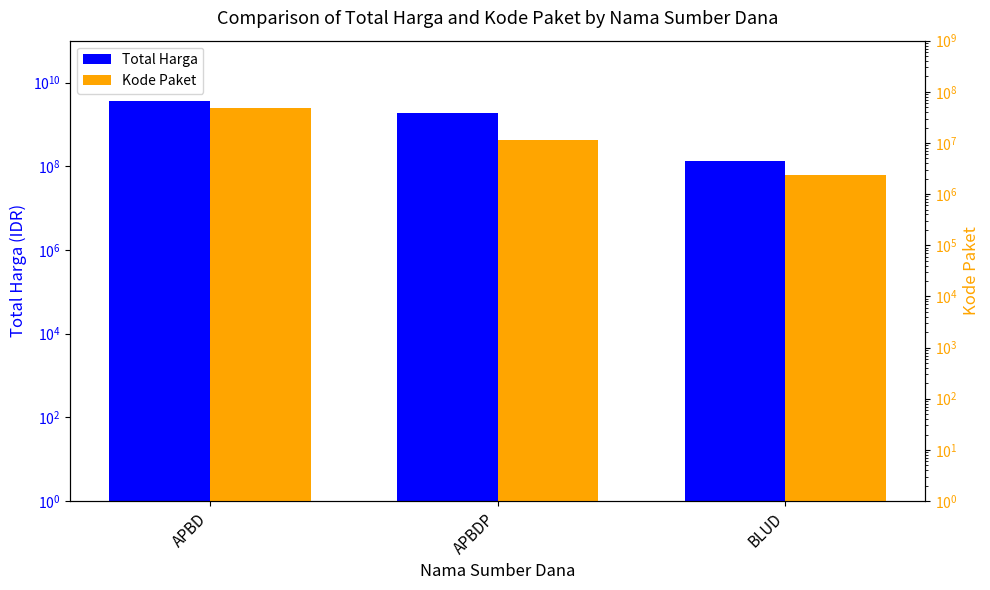

Reading left to right, list all the values displayed in this chart.

Total Harga: APBD=3562902175	APBDP=1845993150	BLUD=129791000
Kode Paket: APBD=48314836	APBDP=11543931	BLUD=2371000